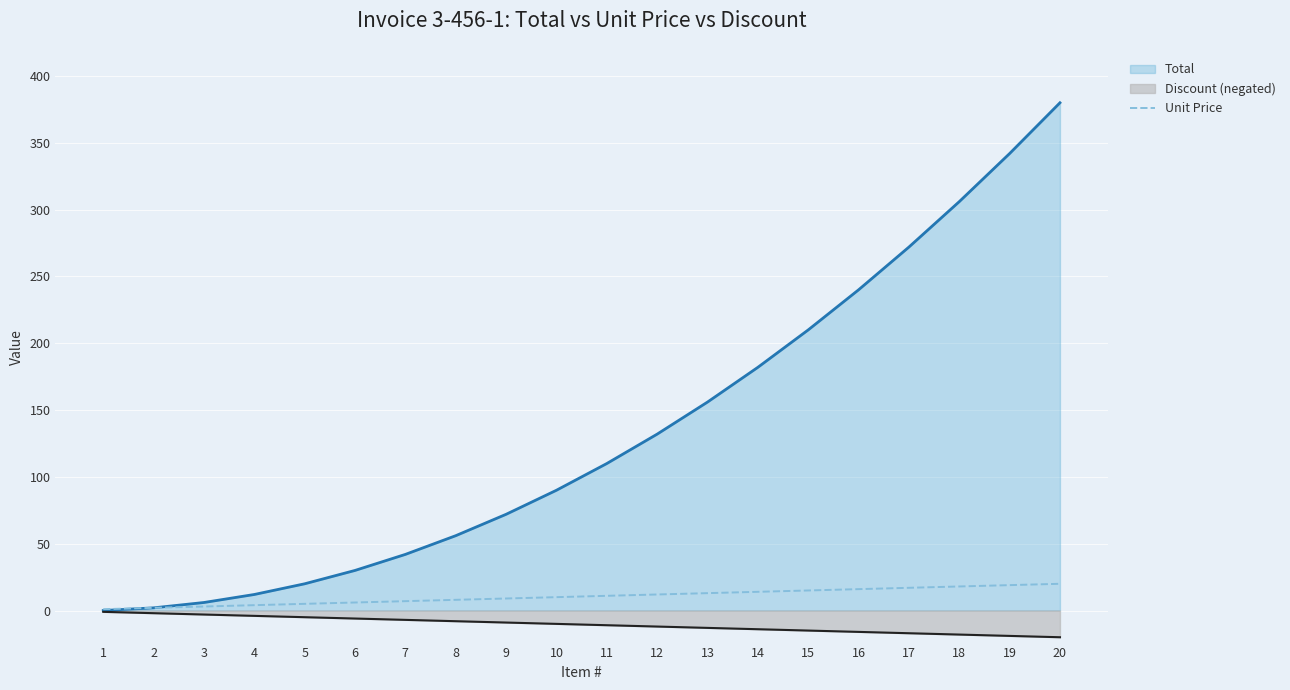

Where does the data first go above 11?

12